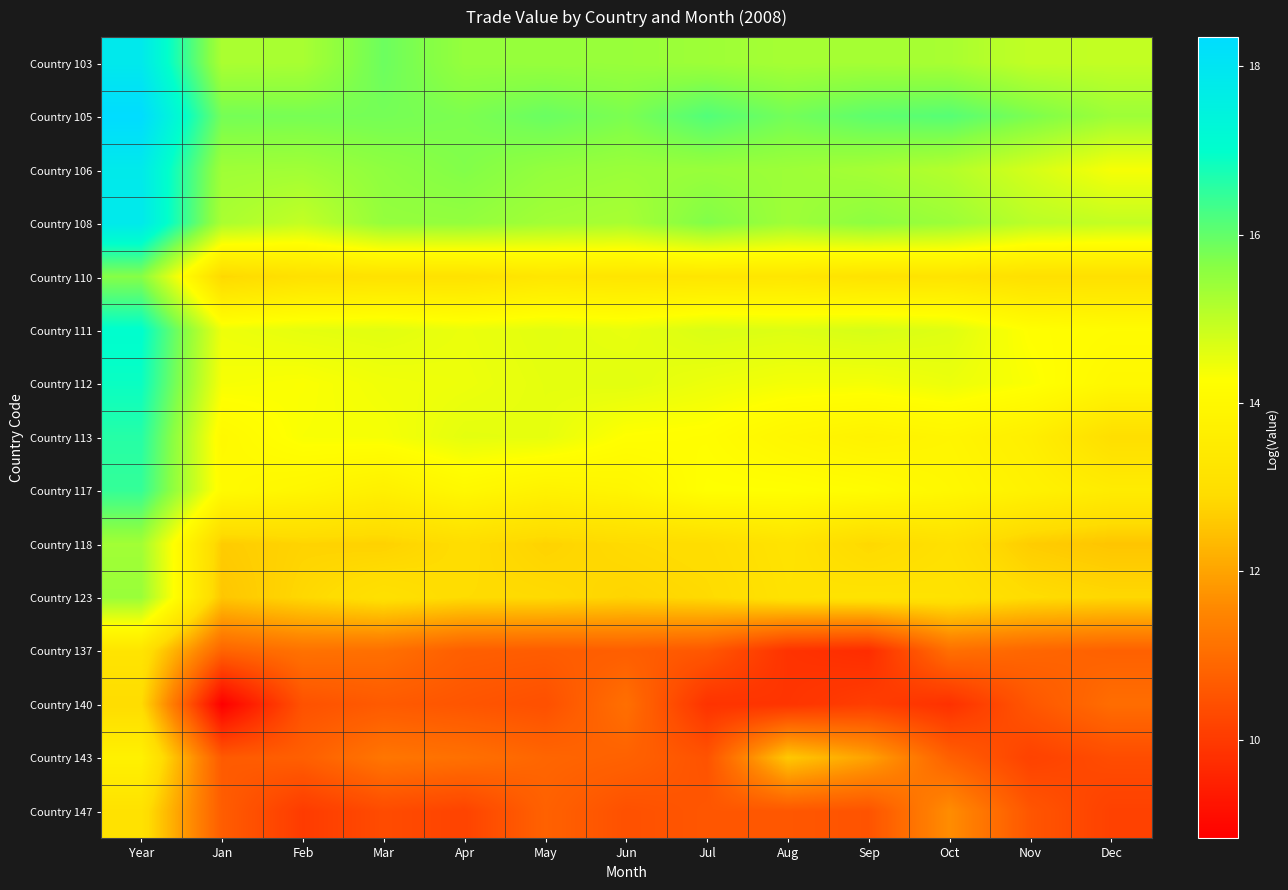

Reading right to left, what are all the values shown in this chart?

Country 103: Dec=15.0	Nov=15.0	Oct=15.3	Sep=15.3	Aug=15.3	Jul=15.4	Jun=15.4	May=15.5	Apr=15.5	Mar=15.9	Feb=15.3	Jan=15.2	Year=17.8
Country 105: Dec=15.4	Nov=15.7	Oct=16.1	Sep=16.0	Aug=15.8	Jul=16.2	Jun=15.7	May=15.9	Apr=15.7	Mar=15.8	Feb=15.8	Jan=15.8	Year=18.3
Country 106: Dec=14.4	Nov=14.8	Oct=15.1	Sep=15.3	Aug=15.4	Jul=15.4	Jun=15.4	May=15.5	Apr=15.7	Mar=15.5	Feb=15.3	Jan=15.4	Year=17.8
Country 108: Dec=15.0	Nov=15.1	Oct=15.4	Sep=15.6	Aug=15.4	Jul=15.7	Jun=15.3	May=15.3	Apr=15.5	Mar=15.5	Feb=14.9	Jan=15.2	Year=17.8
Country 110: Dec=13.1	Nov=13.1	Oct=13.2	Sep=13.2	Aug=13.3	Jul=13.3	Jun=13.3	May=13.3	Apr=13.1	Mar=13.1	Feb=13.1	Jan=12.8	Year=15.6
Country 111: Dec=14.1	Nov=14.2	Oct=14.6	Sep=14.7	Aug=14.7	Jul=14.7	Jun=14.5	May=14.6	Apr=14.5	Mar=14.6	Feb=14.6	Jan=14.5	Year=17.0
Country 112: Dec=14.0	Nov=14.3	Oct=14.5	Sep=14.4	Aug=14.4	Jul=14.5	Jun=14.6	May=14.6	Apr=14.5	Mar=14.4	Feb=14.3	Jan=14.4	Year=16.9
Country 113: Dec=13.0	Nov=13.6	Oct=13.9	Sep=13.8	Aug=13.9	Jul=14.2	Jun=14.3	May=14.5	Apr=14.6	Mar=14.4	Feb=14.3	Jan=14.0	Year=16.6
Country 117: Dec=13.5	Nov=13.8	Oct=14.0	Sep=14.2	Aug=14.3	Jul=14.3	Jun=13.9	May=13.8	Apr=14.0	Mar=13.7	Feb=13.9	Jan=14.1	Year=16.5
Country 118: Dec=12.5	Nov=12.7	Oct=13.1	Sep=12.8	Aug=13.2	Jul=12.9	Jun=12.9	May=12.8	Apr=12.9	Mar=12.7	Feb=12.8	Jan=12.6	Year=15.3
Country 123: Dec=12.8	Nov=12.9	Oct=13.1	Sep=13.2	Aug=13.1	Jul=12.9	Jun=12.8	May=12.9	Apr=12.9	Mar=13.1	Feb=12.8	Jan=12.6	Year=15.4
Country 137: Dec=10.8	Nov=10.9	Oct=11.1	Sep=9.7	Aug=9.9	Jul=10.6	Jun=10.7	May=10.7	Apr=10.7	Mar=11.1	Feb=11.1	Jan=10.8	Year=13.2
Country 140: Dec=11.0	Nov=10.6	Oct=9.8	Sep=10.1	Aug=9.9	Jul=9.9	Jun=11.1	May=10.4	Apr=10.5	Mar=10.6	Feb=10.5	Jan=8.8	Year=12.9
Country 143: Dec=10.4	Nov=10.2	Oct=10.8	Sep=12.0	Aug=12.6	Jul=10.5	Jun=10.8	May=10.9	Apr=11.1	Mar=11.2	Feb=10.7	Jan=10.6	Year=13.7
Country 147: Dec=10.1	Nov=10.6	Oct=11.6	Sep=10.5	Aug=10.6	Jul=10.6	Jun=10.5	May=10.8	Apr=10.2	Mar=10.4	Feb=10.0	Jan=10.7	Year=13.1